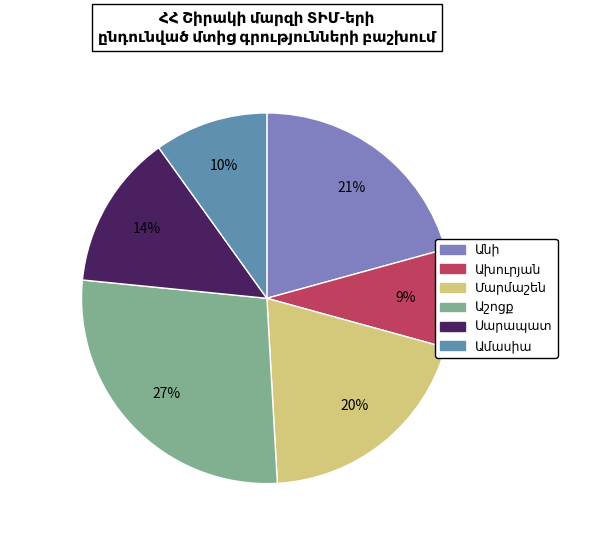

How many segments does this pie chart have?

6